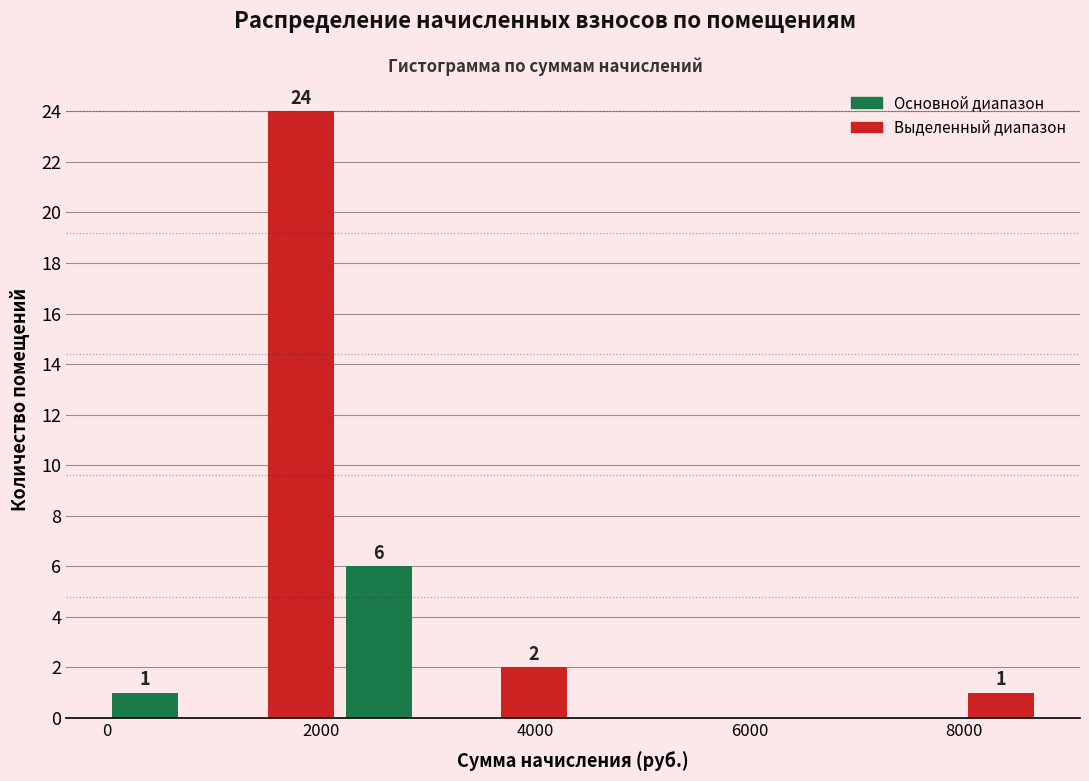

Read against the x-axis, roughly where is the centre of the tallest bar?

1800